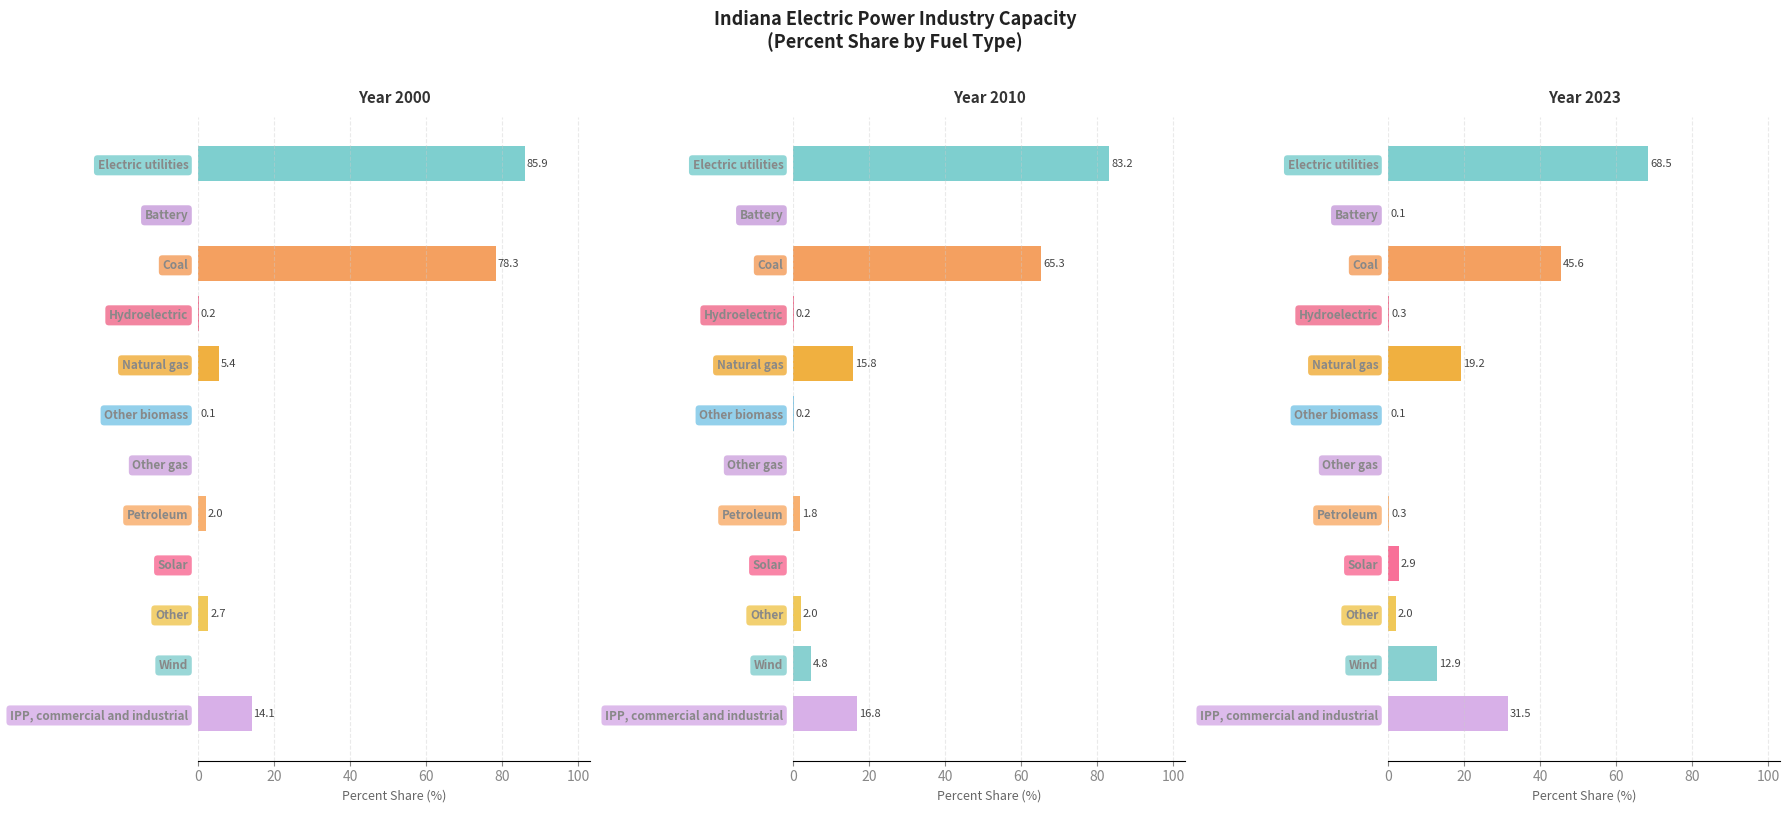

Between Hydroelectric and Natural gas, which series saw the biggest shift?

Year 2023